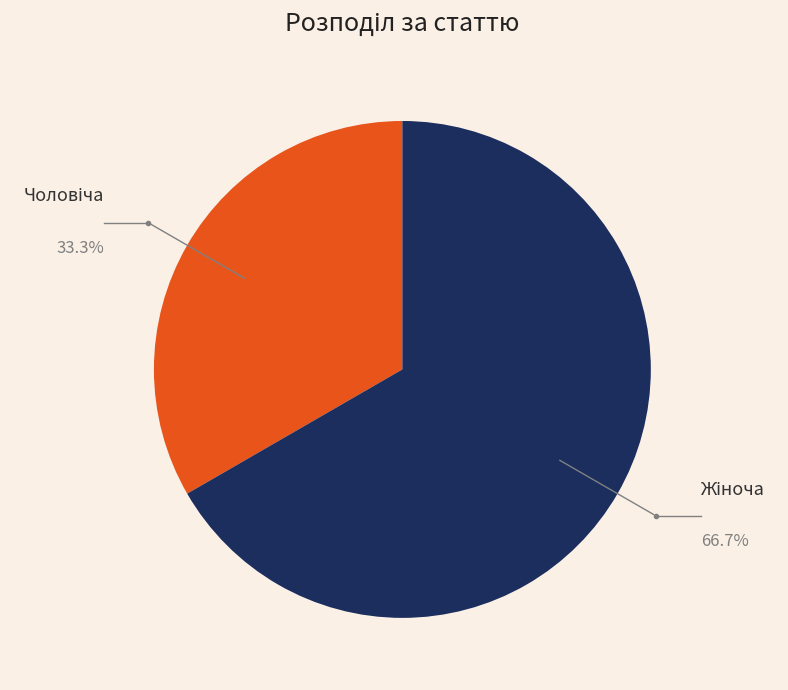

Is there any slice that represents more than half of the pie?

Yes